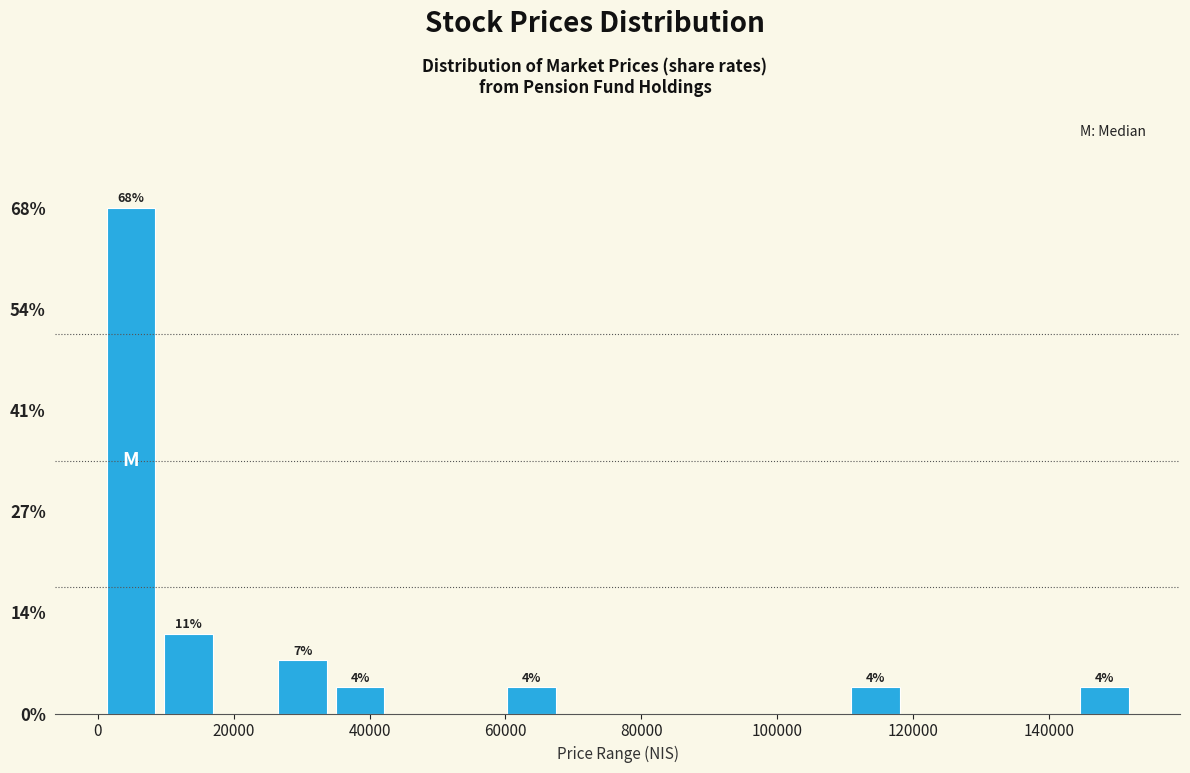

Which range on the x-axis has the tallest bar?

0 to 10000